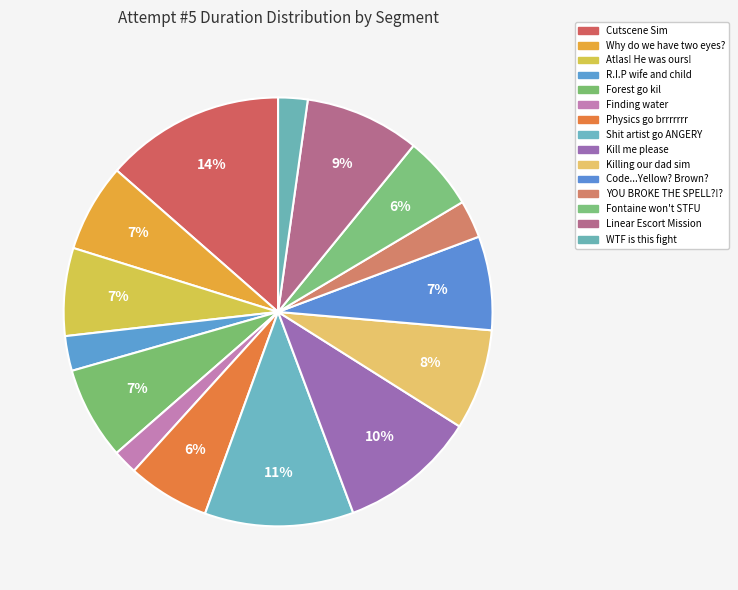

Count the number of slices in the pie.

15